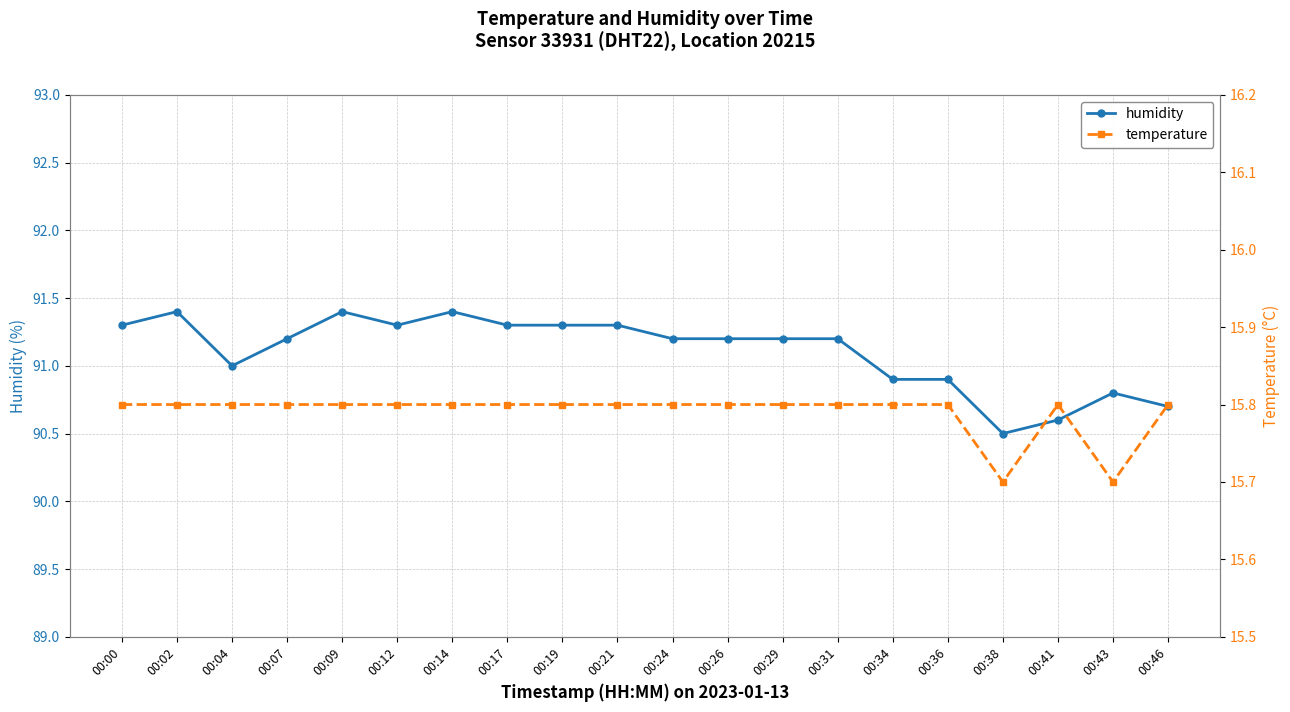

The temperature series shows 15.8 at 00:29. True or false?

True